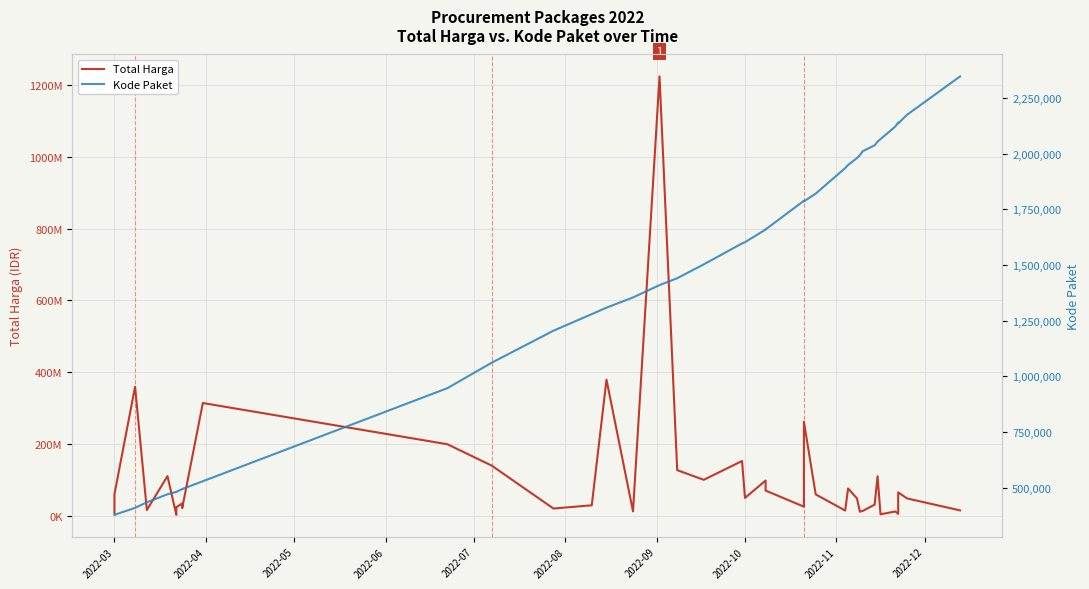

Is this an area chart (filled region under the line)?

No